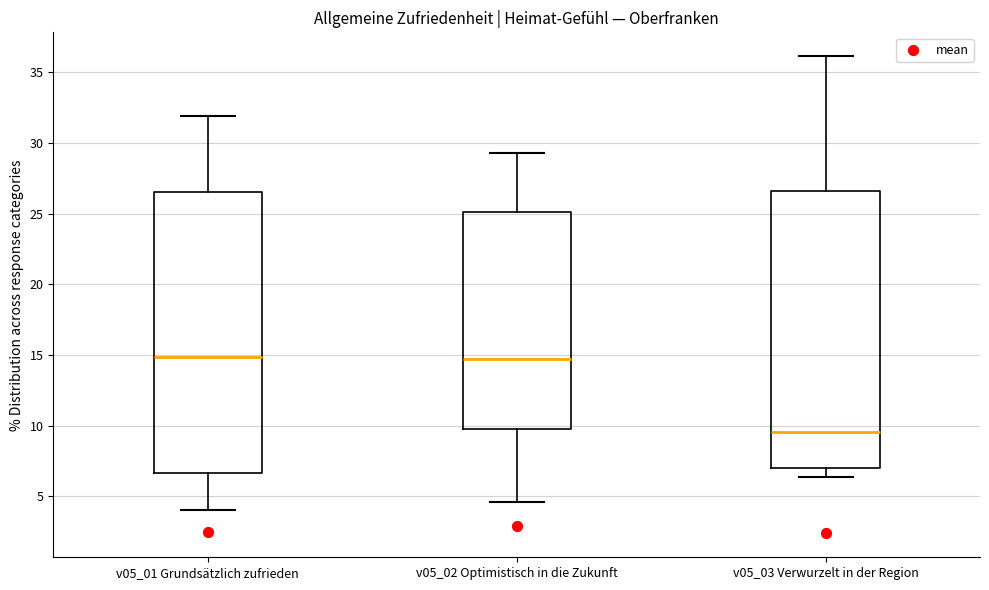

Reading left to right, read every box against the y-axis: the position of its median line, the range the box covers, and the ends of its whiskers. The values are not printed on the chart, so give them approximately, as read against the axis.

v05_01 Grundsätzlich zufrieden: median 15.0, box 6.5 to 26.5, whiskers 4.0 to 32.0
v05_02 Optimistisch in die Zukunft: median 14.5, box 9.5 to 25.0, whiskers 4.5 to 29.5
v05_03 Verwurzelt in der Region: median 9.5, box 7.0 to 26.5, whiskers 6.5 to 36.0